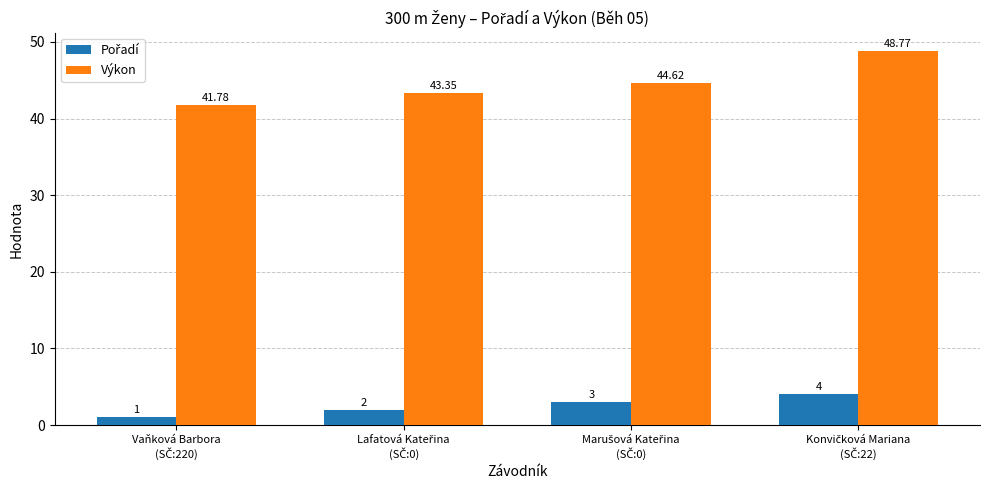

Which series has the largest total across all categories?

Výkon